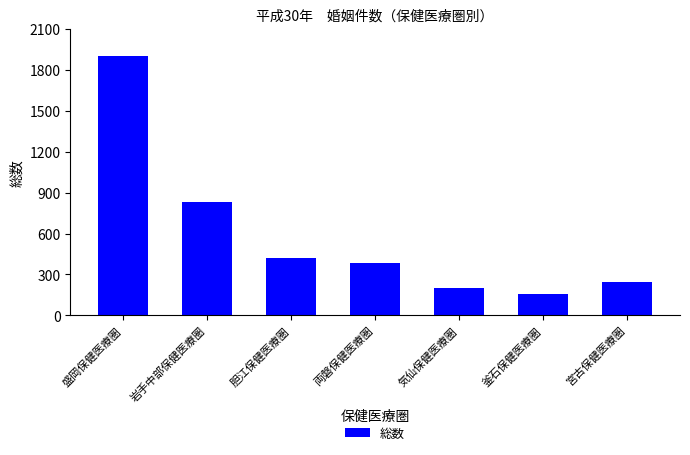

True or false: the data shows 721 at 胆江保健医療圏.

False